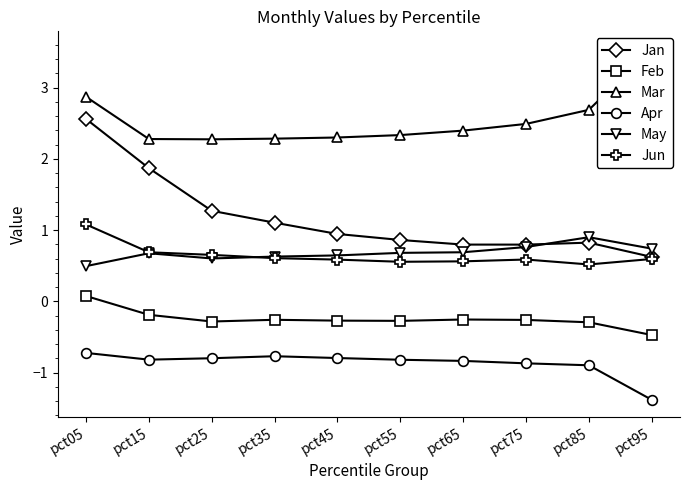

Reading right to left, list all the values displayed in this chart.

Jan: 0.6	0.8	0.8	0.8	0.9	0.9	1.1	1.3	1.9	2.6
Feb: -0.5	-0.3	-0.3	-0.3	-0.3	-0.3	-0.3	-0.3	-0.2	0.1
Mar: 3.5	2.7	2.5	2.4	2.3	2.3	2.3	2.3	2.3	2.9
Apr: -1.4	-0.9	-0.9	-0.8	-0.8	-0.8	-0.8	-0.8	-0.8	-0.7
May: 0.7	0.9	0.8	0.7	0.7	0.6	0.6	0.6	0.7	0.5
Jun: 0.6	0.5	0.6	0.6	0.6	0.6	0.6	0.7	0.7	1.1